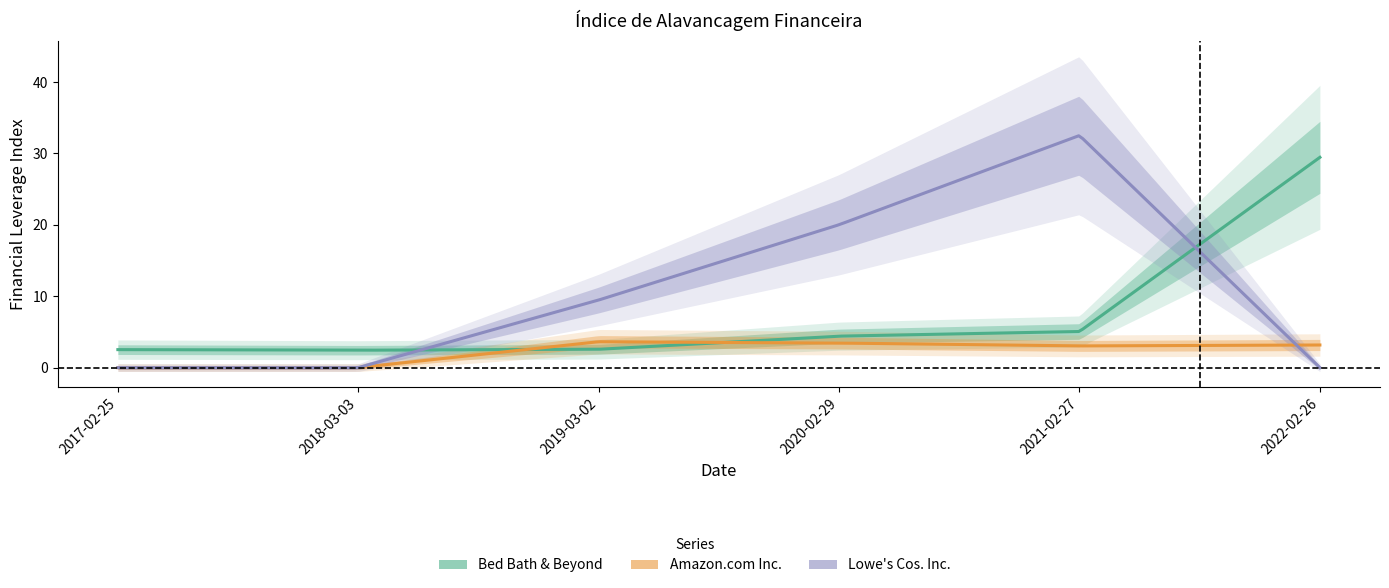

What is the total value across all series at 2017-02-25?

2.5